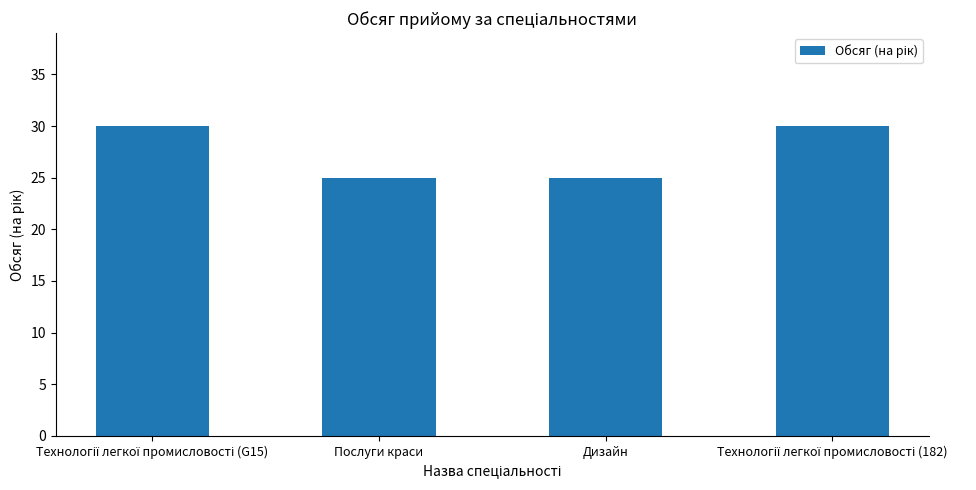

How many values are between 25 and 30?

4